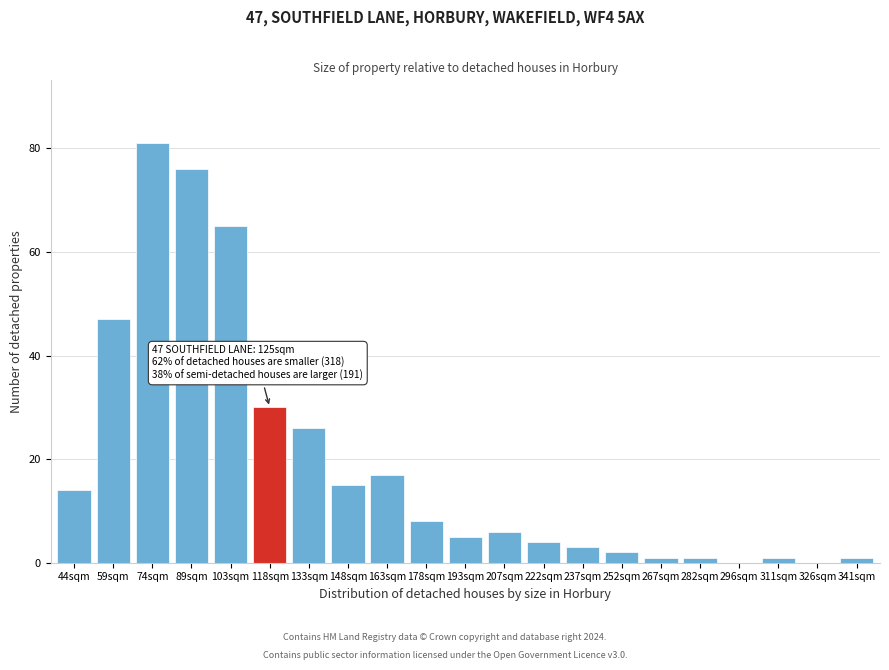

Reading left to right, list all the values displayed in this chart.

44sqm=14	59sqm=47	74sqm=81	89sqm=76	103sqm=65	118sqm=30	133sqm=26	148sqm=15	163sqm=17	178sqm=8	193sqm=5	207sqm=6	222sqm=4	237sqm=3	252sqm=2	267sqm=1	282sqm=1	296sqm=0	311sqm=1	326sqm=0	341sqm=1